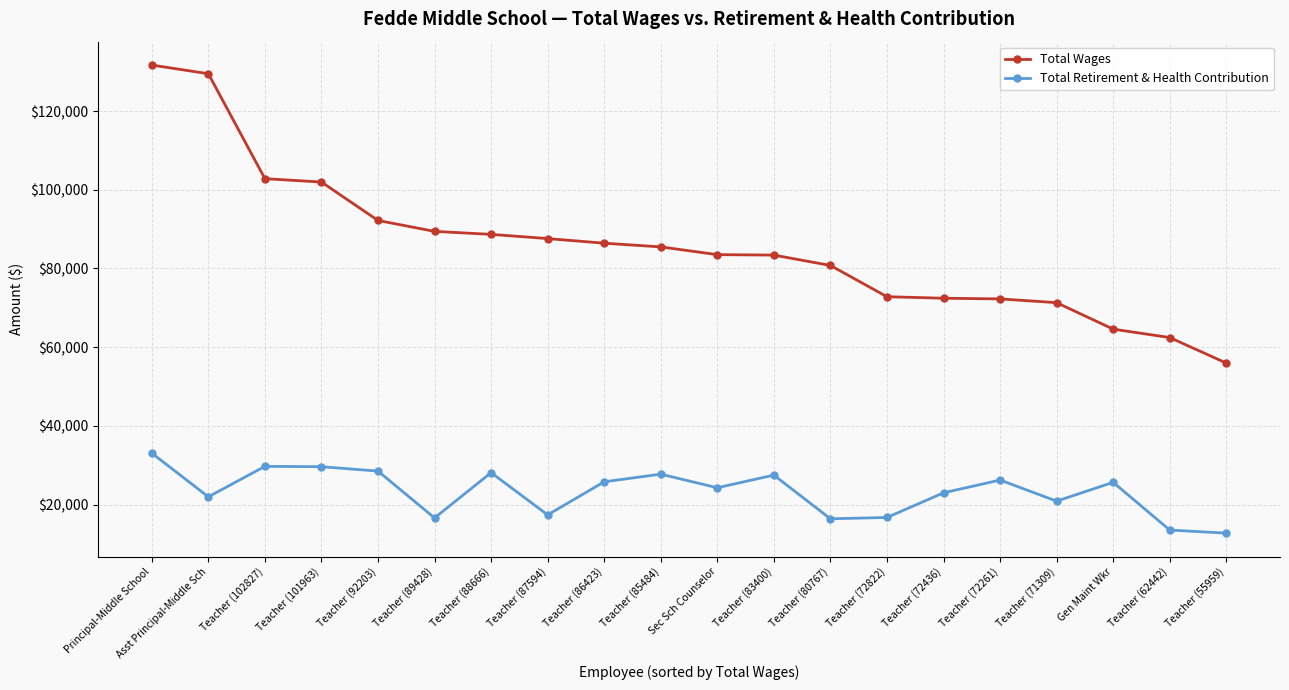

What position from the left is Teacher (55959)?

20